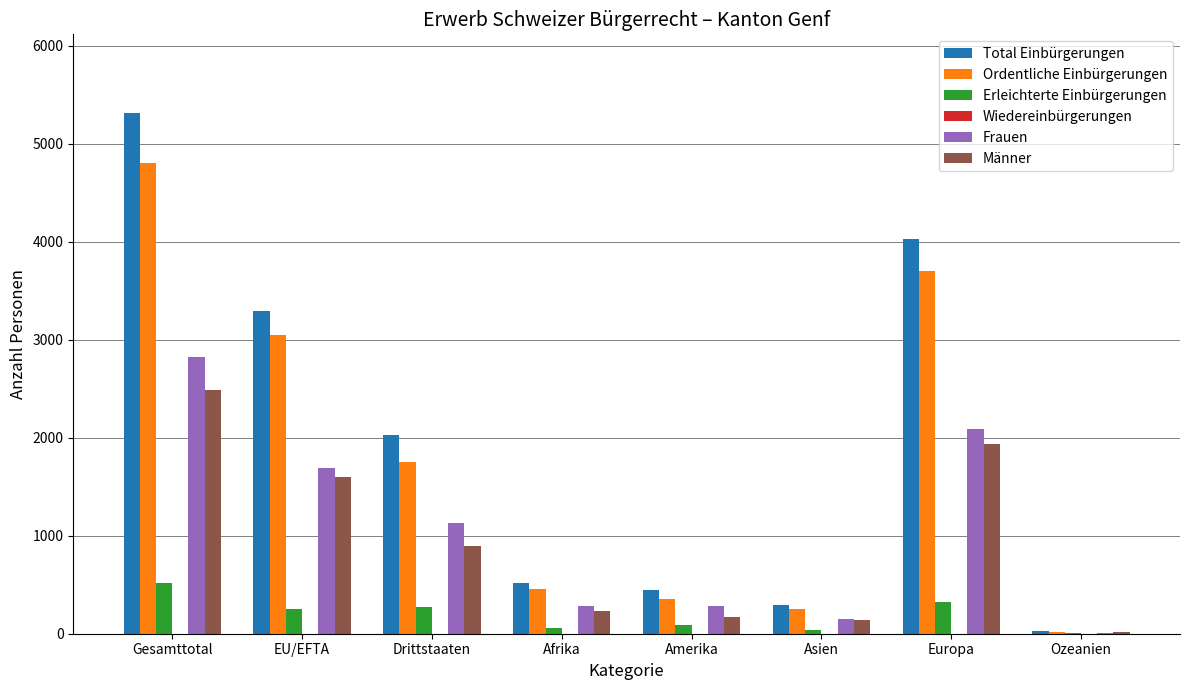

What is the sum of all Total Einbürgerungen values?

15951